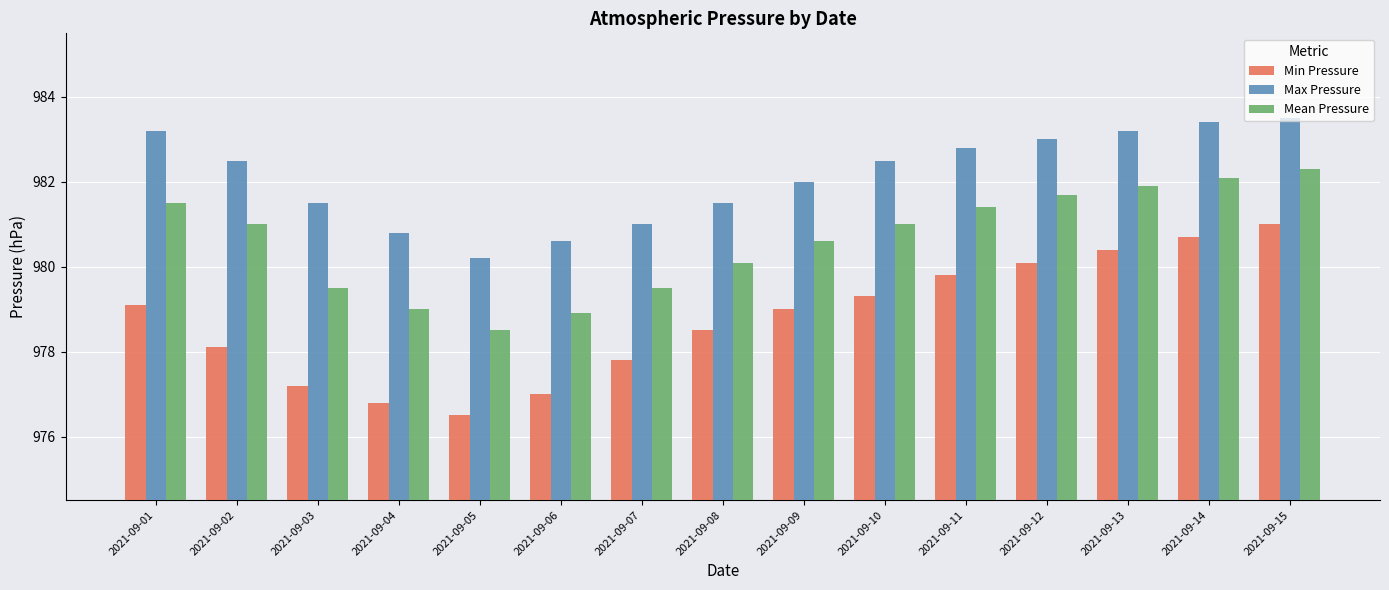

What is the difference between the highest and lowest values at 2021-09-14?

2.7